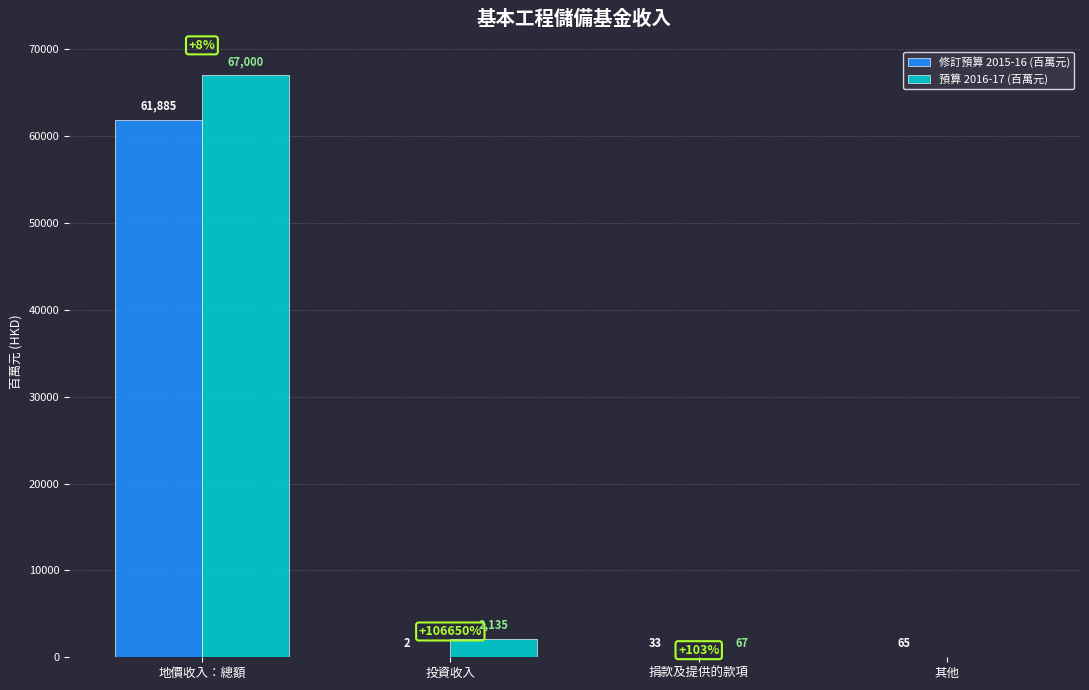

What is the sum of the 修訂預算 2015-16 (百萬元) values at 地價收入：總額 and 其他?

61950